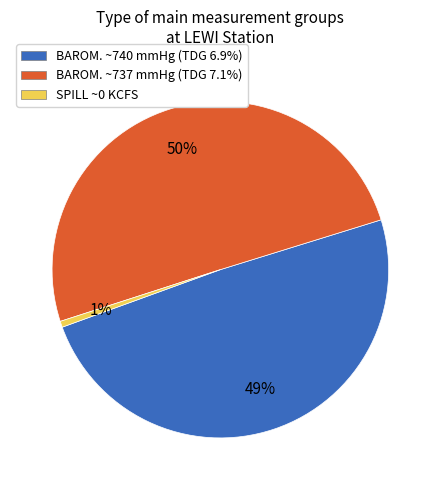

Which slice is the smallest?

SPILL ~0 KCFS